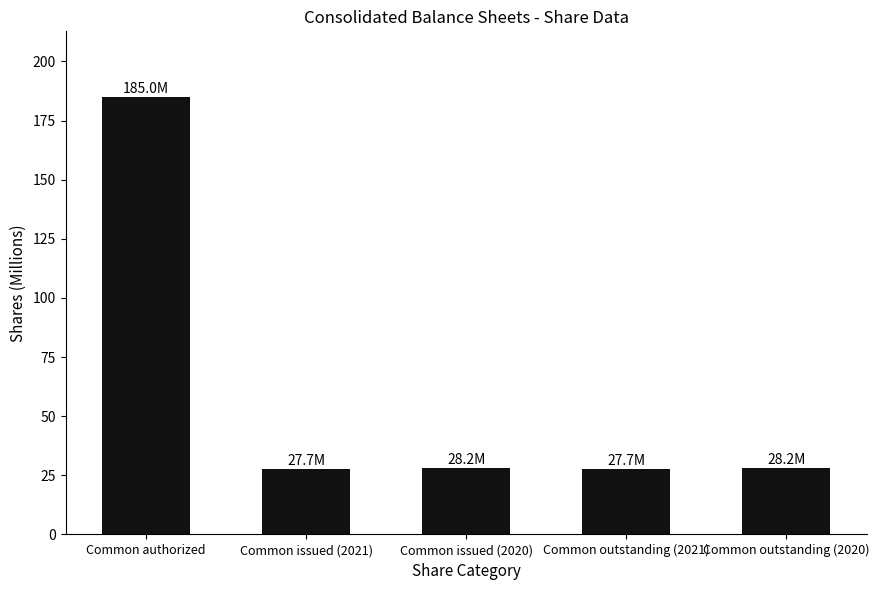

Is it true that the value at Common outstanding (2020) is 28.2?

True